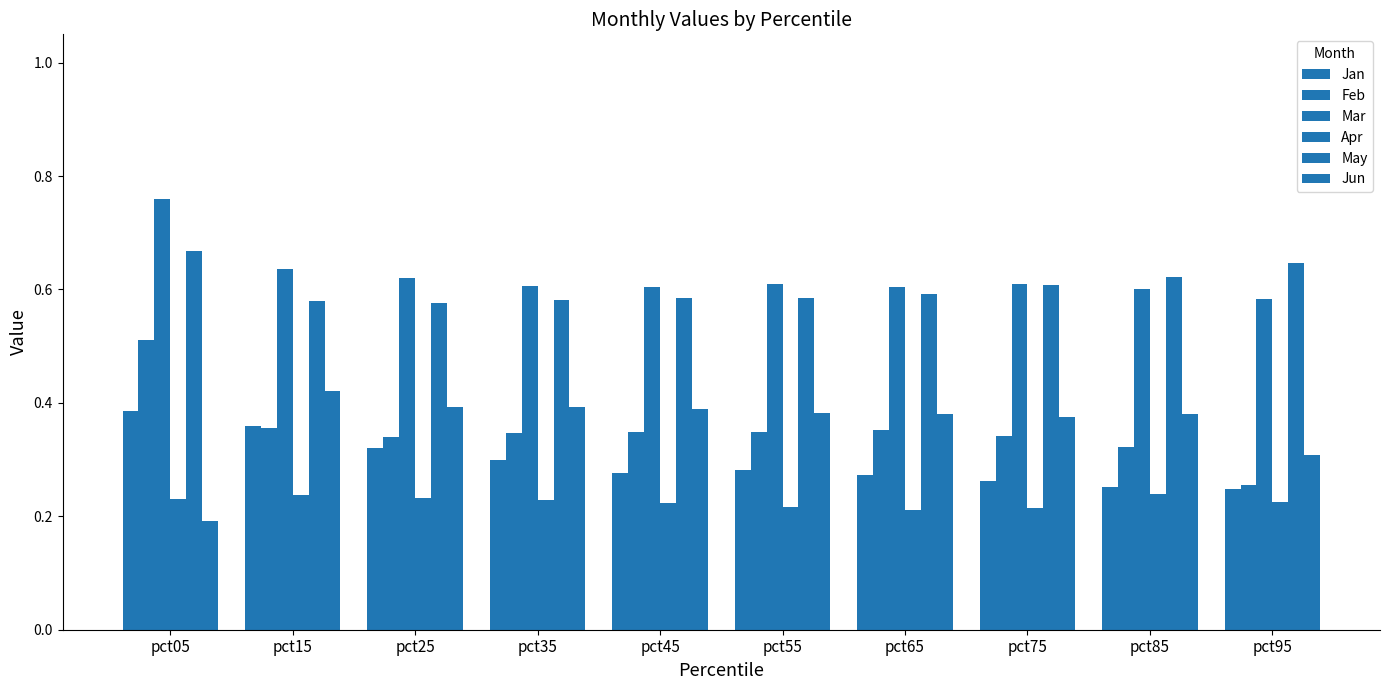

Rank the series at pct85 from highest to lowest value.

May, Mar, Jun, Feb, Jan, Apr